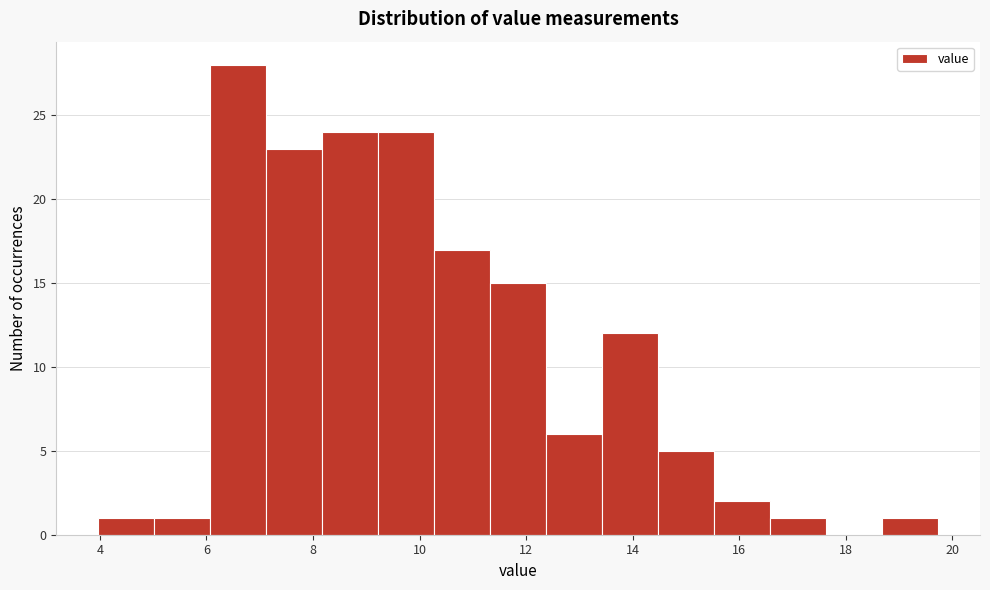

Reading left to right, transcribe this chart: for each bar, give the range it covers on the x-axis and its height. Neither the bar edges nor the heights are printed on the chart, so give them approximately, as read against the axes.

4.0 to 5.0: 1
5.0 to 6.0: 1
6.0 to 7.2: 28
7.2 to 8.2: 23
8.2 to 9.2: 24
9.2 to 10.2: 24
10.2 to 11.4: 17
11.4 to 12.4: 15
12.4 to 13.4: 6
13.4 to 14.4: 12
14.4 to 15.6: 5
15.6 to 16.6: 2
16.6 to 17.6: 1
17.6 to 18.6: 0
18.6 to 19.8: 1